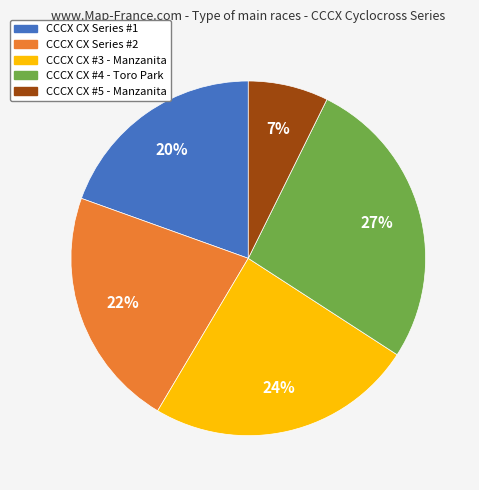

What percentage is the CCCX CX #3 - Manzanita slice, to the nearest percent?

24%